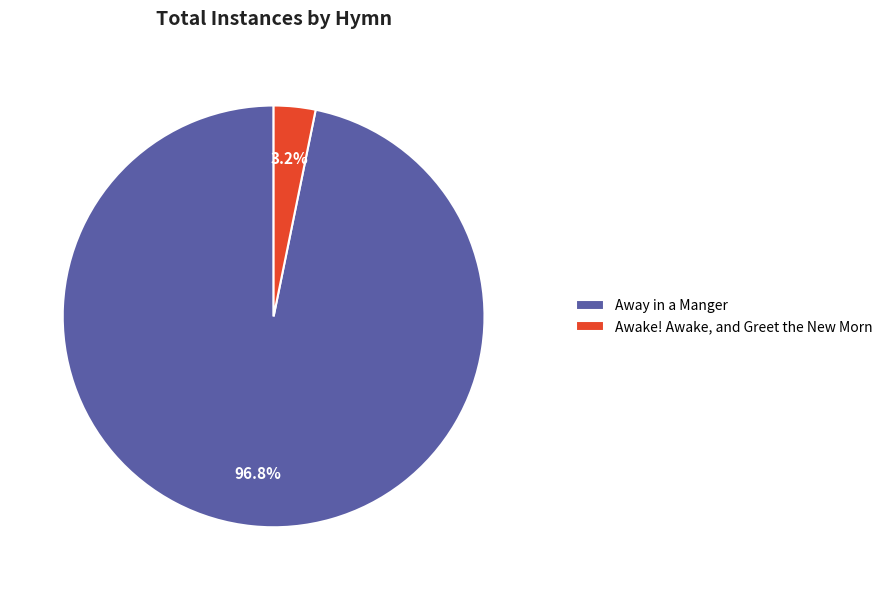

Which category has the smallest portion of the pie?

Awake! Awake, and Greet the New Morn